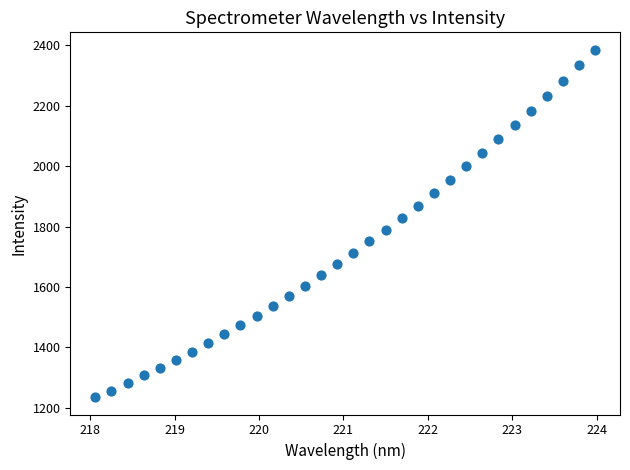

What is the range of X values (max minus min)?

5.9